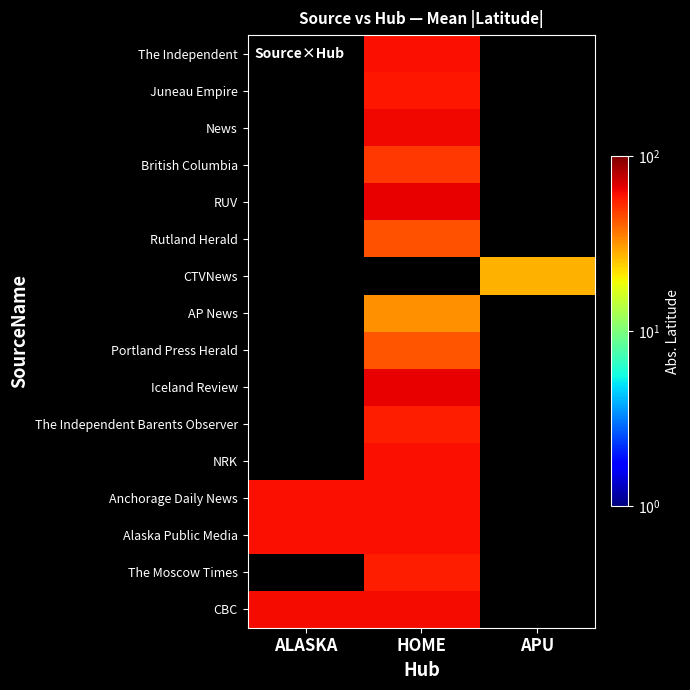

The RUV series shows 95.4 at HOME. True or false?

False